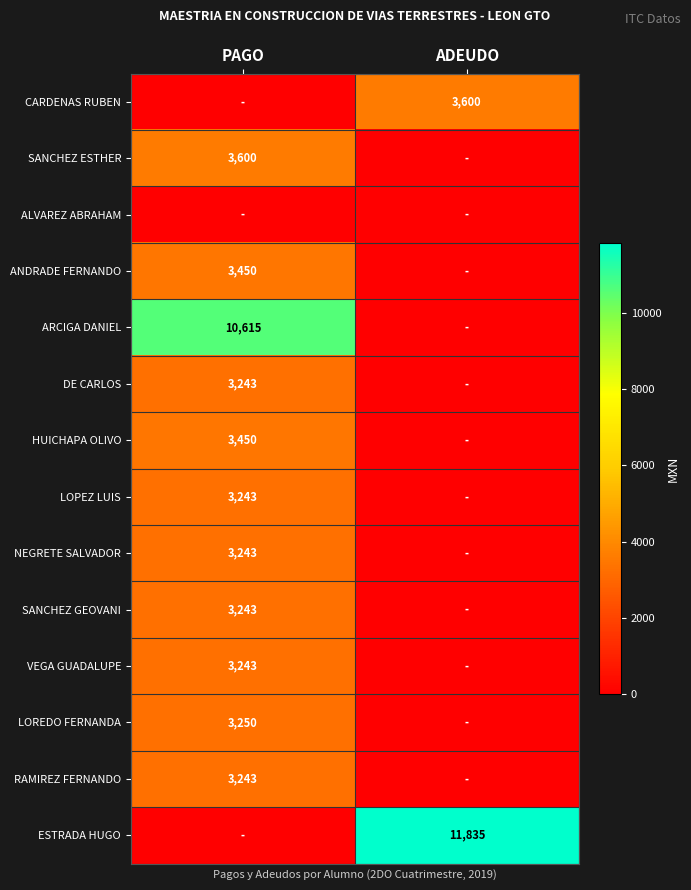

True or false: RAMIREZ FERNANDO has a value of 3243 at PAGO.

True